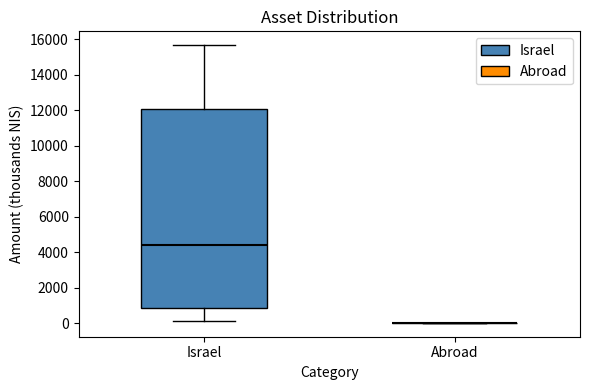

Which box is the tallest, from its lower edge to its upper edge?

Israel